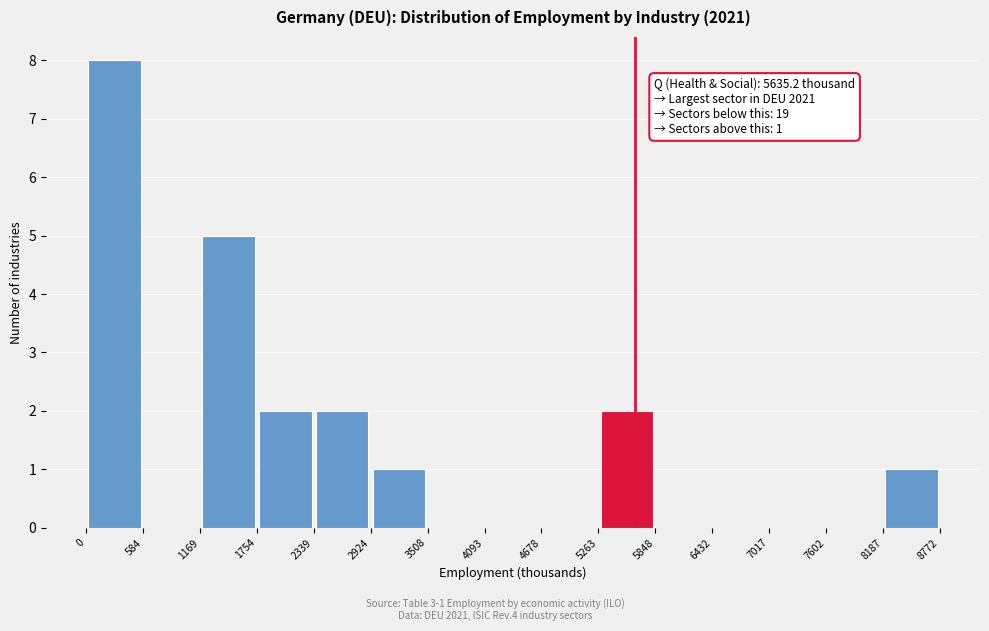

Over which range of the x-axis is the bar tallest?

0 to 584